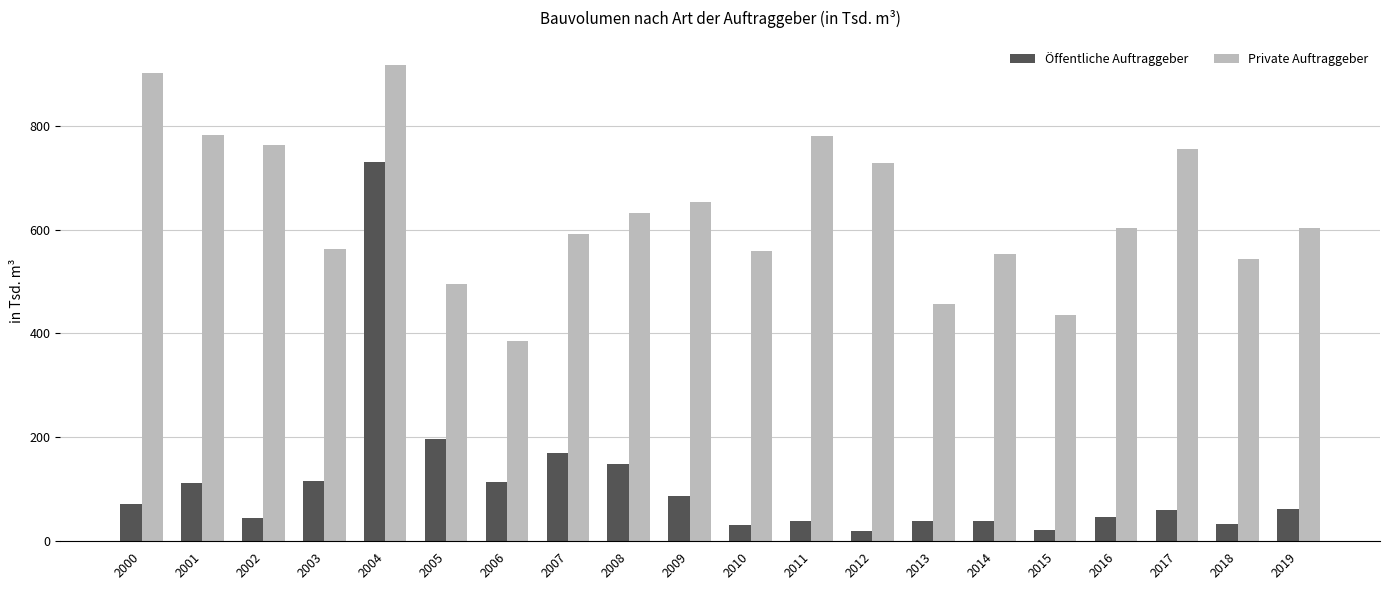

What is the sum of the Private Auftraggeber values at 2019 and 2003?

1166.0